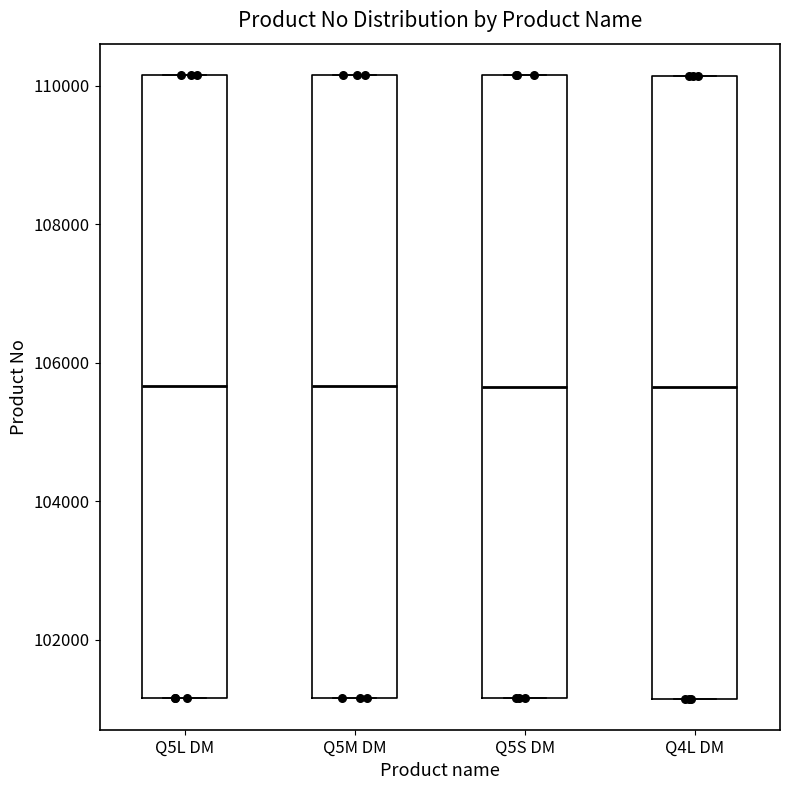

Reading left to right, transcribe this box plot: for each box, give where its median line is, the range the box spans, and where its two whiskers end, as read against the y-axis. The values are not printed on the chart, so give them approximately, as read against the axis.

Q5L DM: median 105600, box 101200 to 110200, whiskers 101200 to 110200
Q5M DM: median 105600, box 101200 to 110200, whiskers 101200 to 110200
Q5S DM: median 105600, box 101200 to 110200, whiskers 101200 to 110200
Q4L DM: median 105600, box 101200 to 110200, whiskers 101200 to 110200